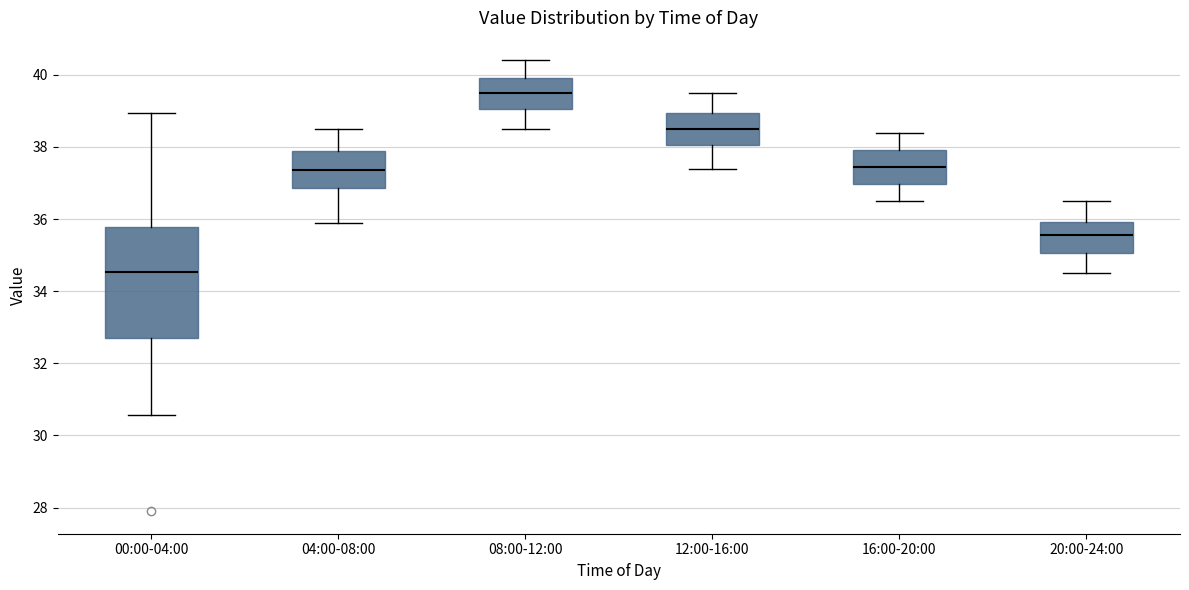

Reading left to right, read every box against the y-axis: the position of its median line, the range the box covers, and the ends of its whiskers. The values are not printed on the chart, so give them approximately, as read against the axis.

00:00-04:00: median 34.6, box 32.6 to 35.8, whiskers 30.6 to 39.0
04:00-08:00: median 37.4, box 36.8 to 38.0, whiskers 36.0 to 38.6
08:00-12:00: median 39.6, box 39.0 to 40.0, whiskers 38.6 to 40.4
12:00-16:00: median 38.6, box 38.0 to 39.0, whiskers 37.4 to 39.6
16:00-20:00: median 37.4, box 37.0 to 38.0, whiskers 36.6 to 38.4
20:00-24:00: median 35.6, box 35.0 to 36.0, whiskers 34.6 to 36.6